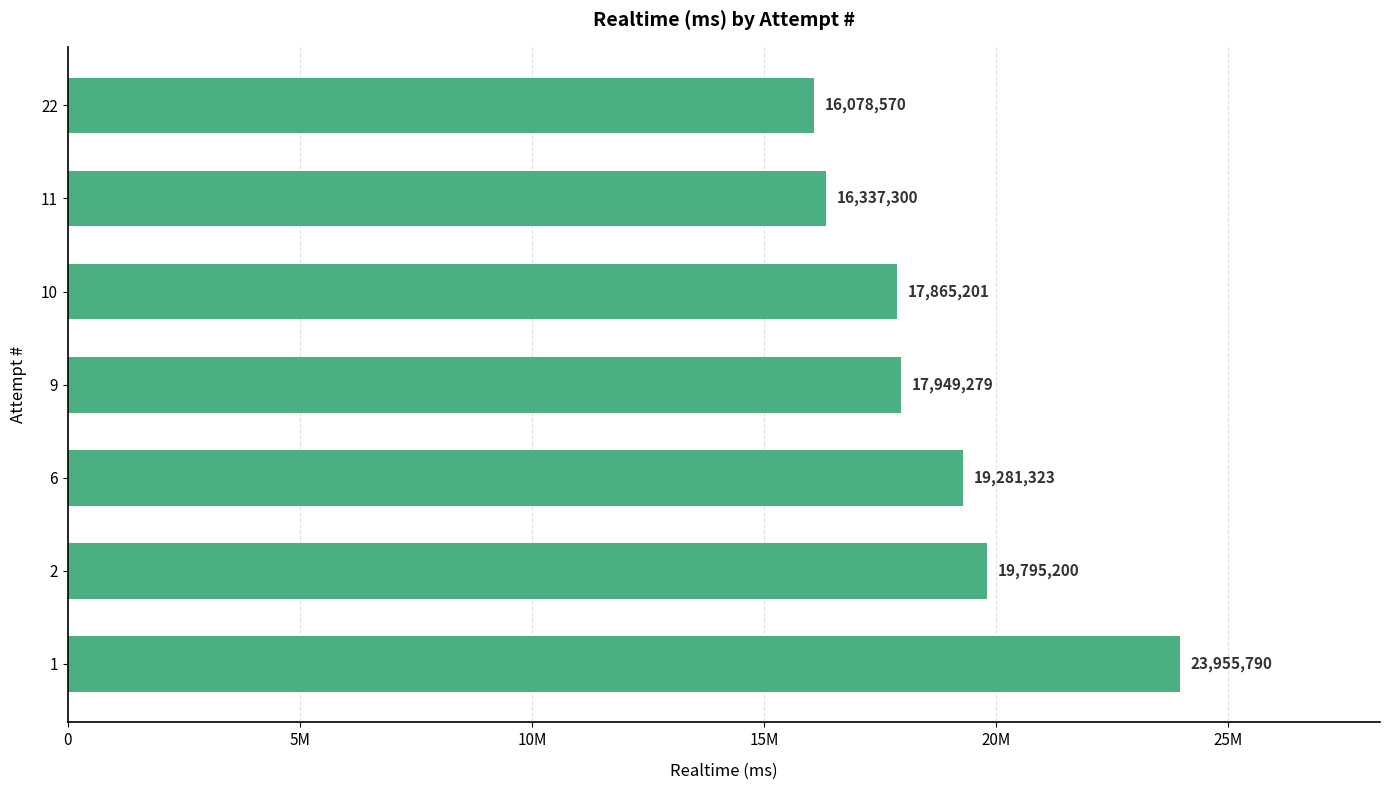

How many series are shown in this chart?

1